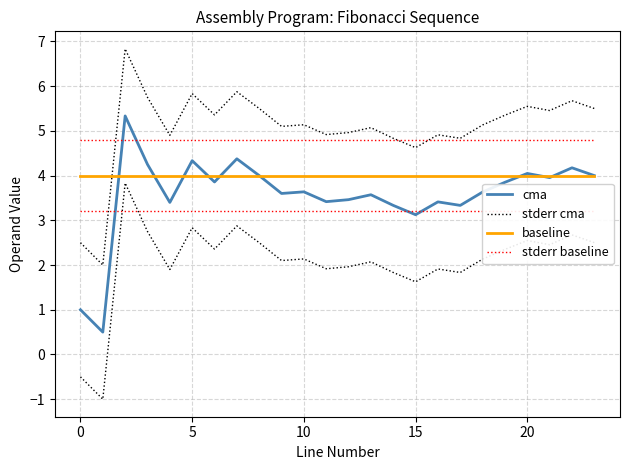

What is the highest value of the stderr cma series?

6.8